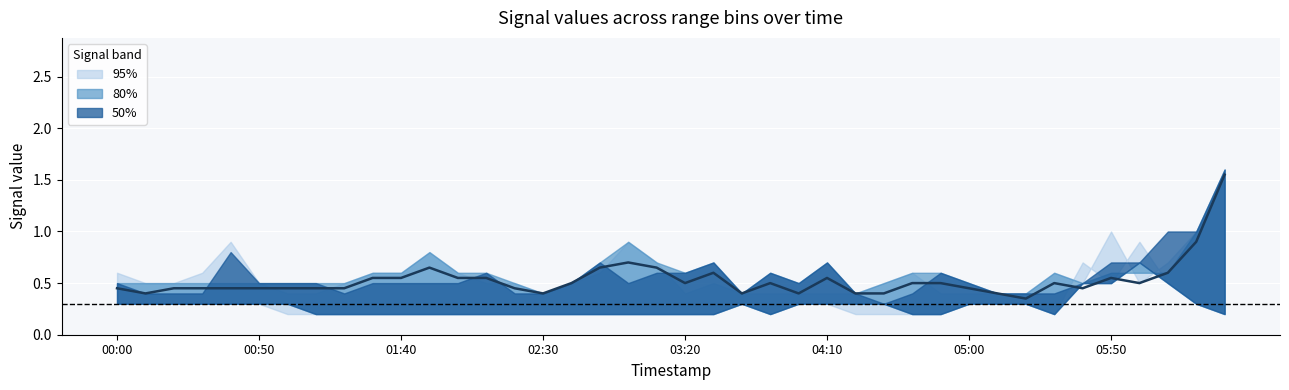

True or false: the data shows 0.4 at 17.

False